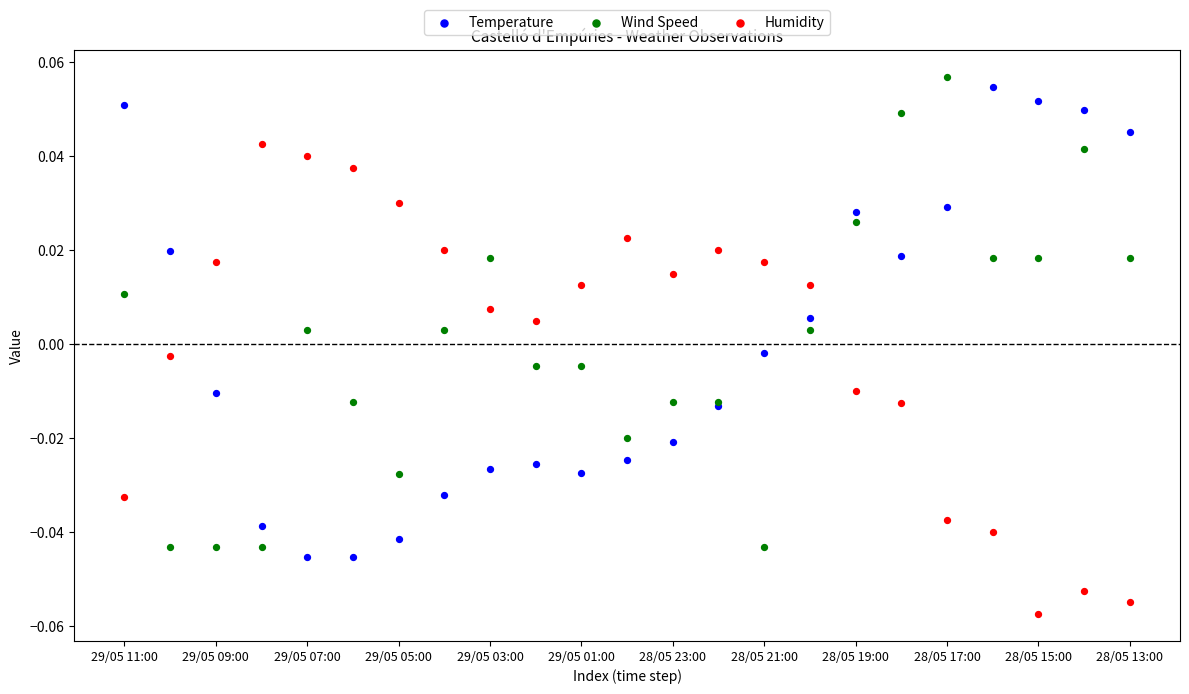

Which series contains the lowest Y value?

Humidity